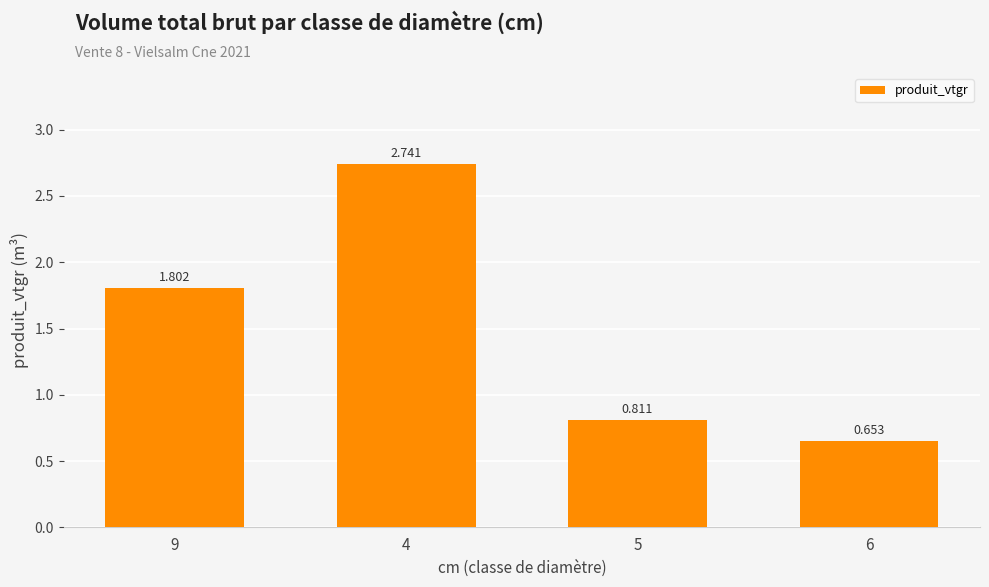

The chart shows a value of 1.3 at 5. True or false?

False